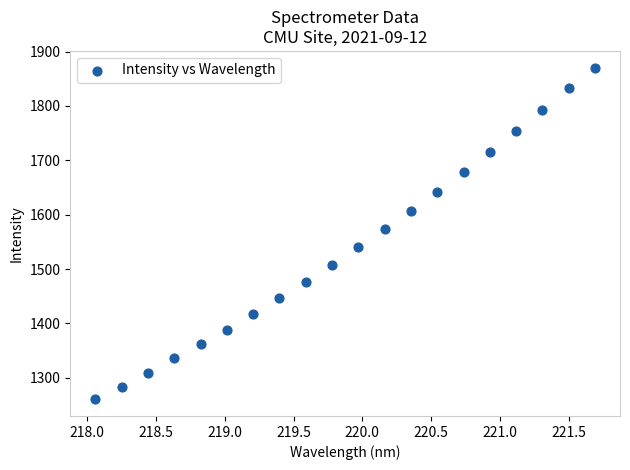

What Y value in the scatter plot is closest to 1565?

1573.1